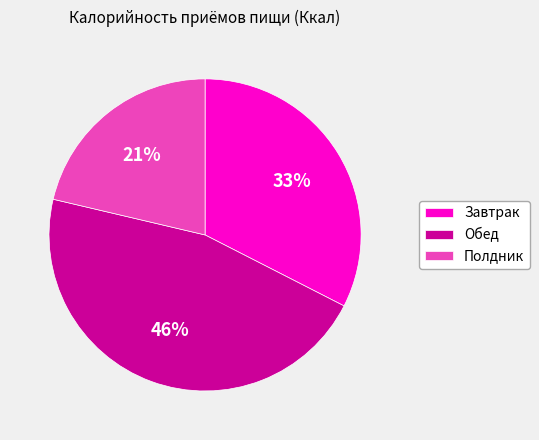

What percentage is the Завтрак slice, to the nearest percent?

33%